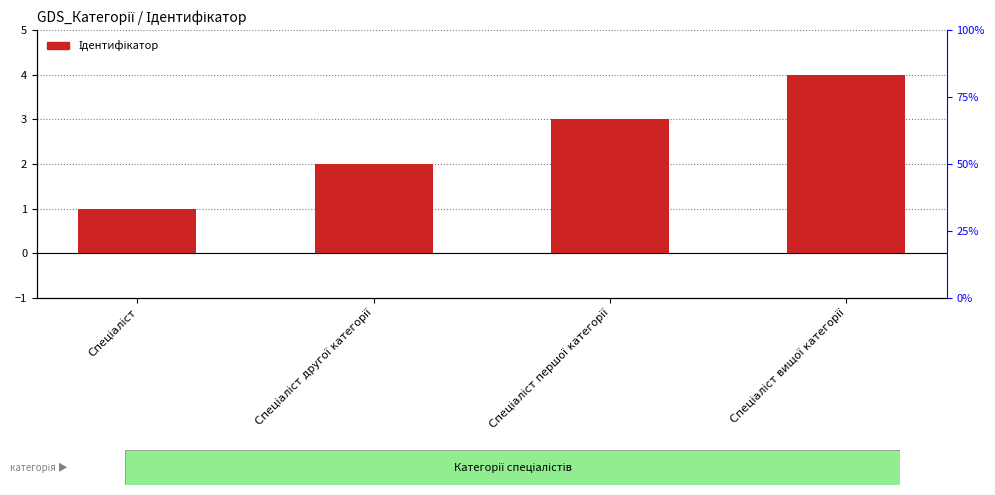

What is the value of the 3rd bar from the left?

3